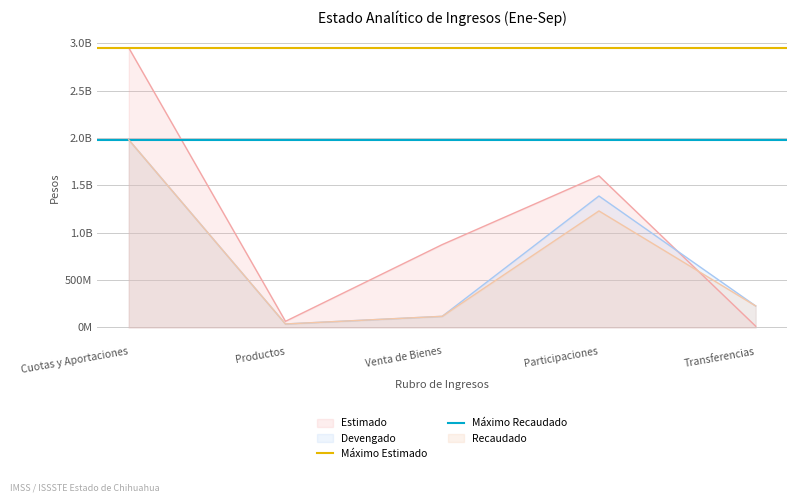

What is the maximum value shown in the chart?

2951258553